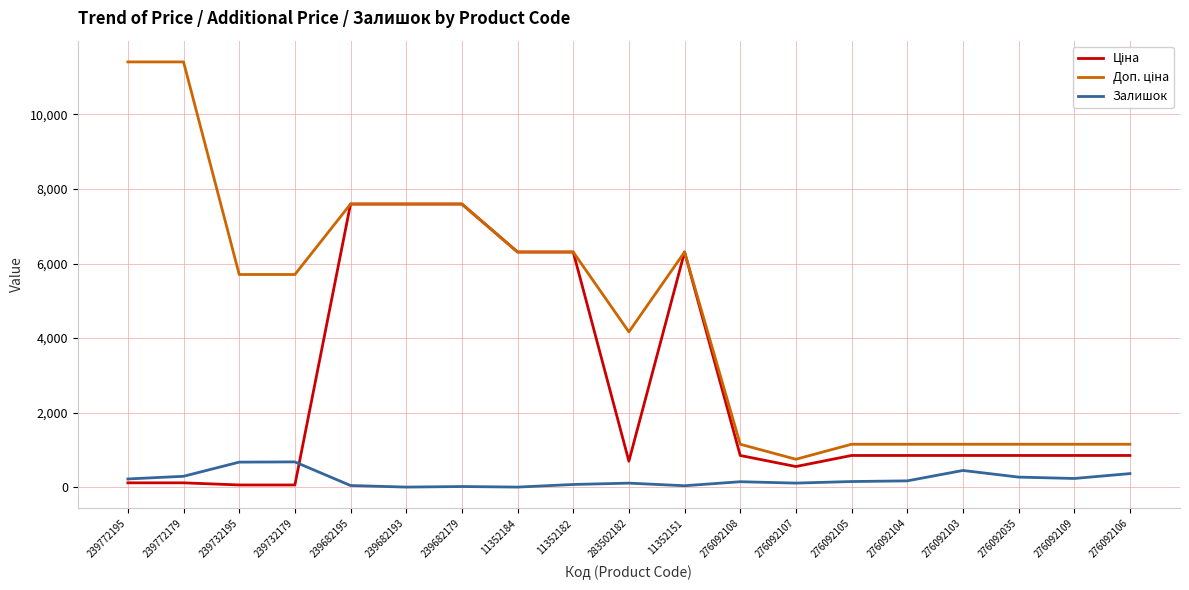

The value of Залишок at 276092035 is 268.0. True or false?

True